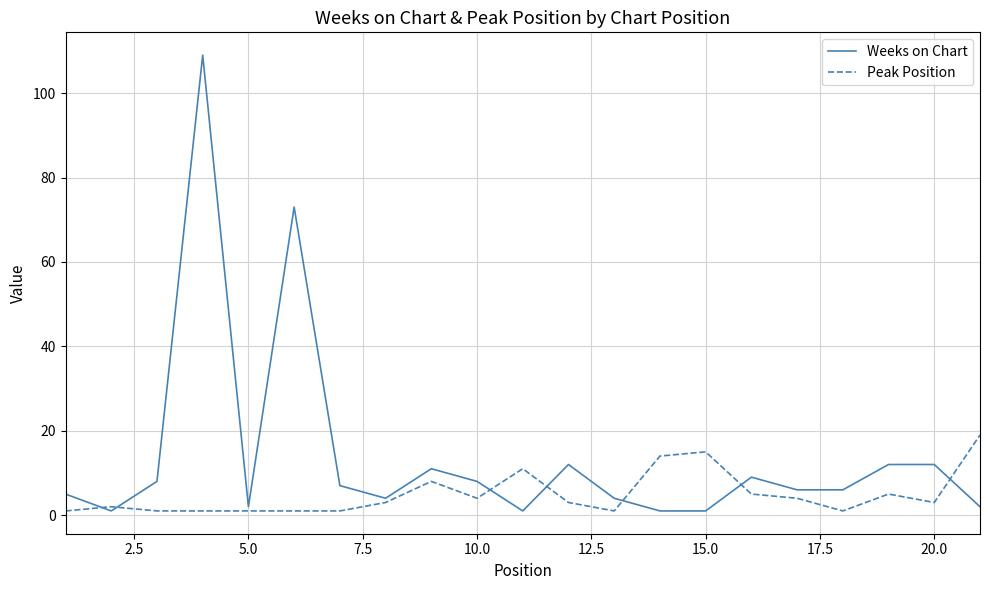

How many intersections are there between Peak Position and Weeks on Chart?

7